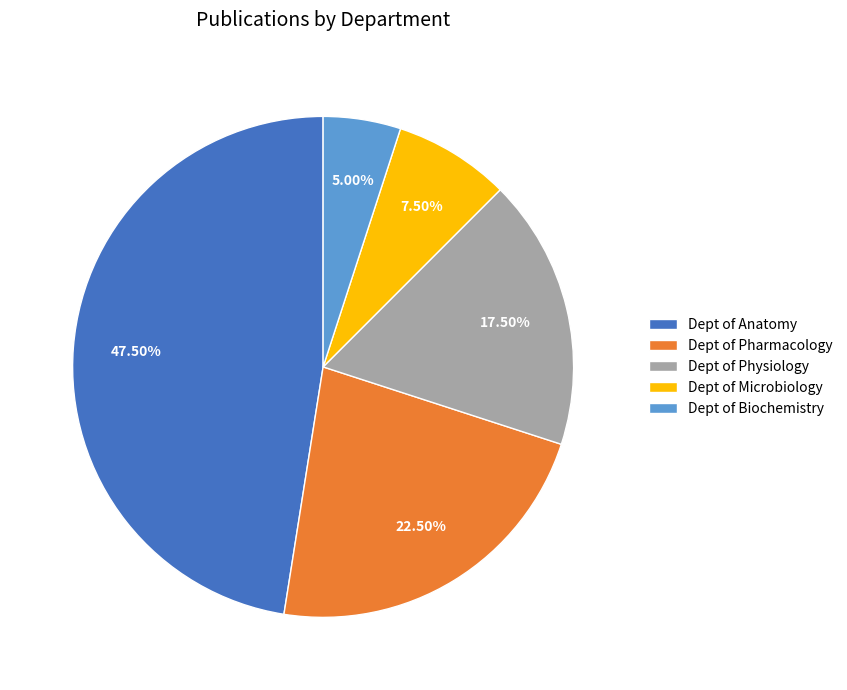

Rank the categories by value from highest to lowest.

Dept of Anatomy, Dept of Pharmacology, Dept of Physiology, Dept of Microbiology, Dept of Biochemistry